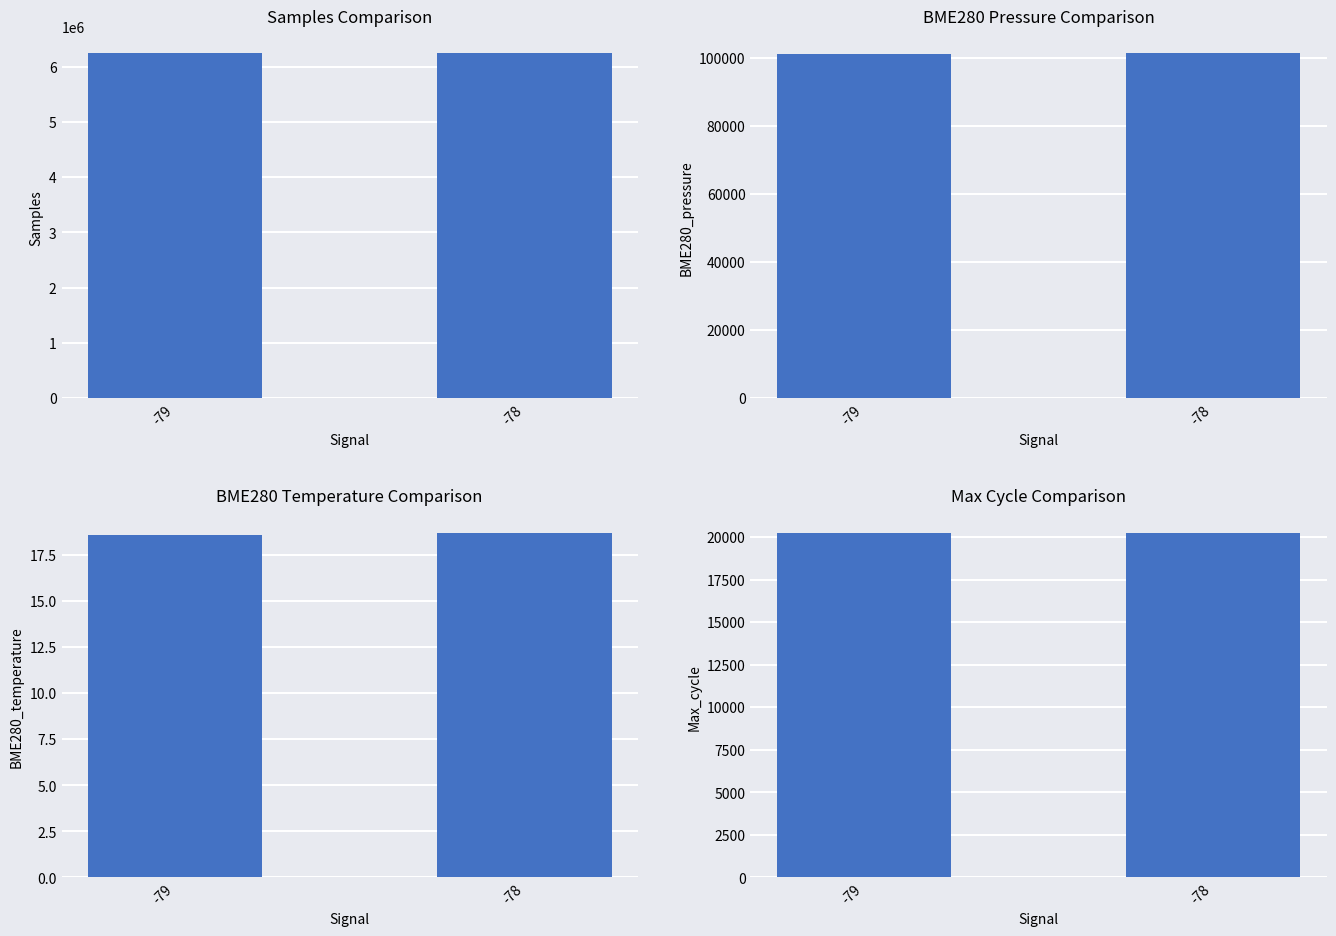

Rank the categories by Max_cycle value from highest to lowest.

-78, -79